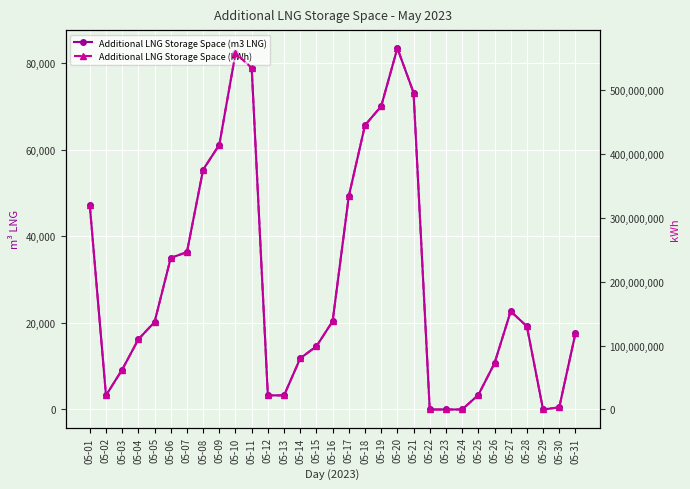

True or false: Additional LNG Storage Space (kWh) has more than 0 points higher than both neighbors.

True